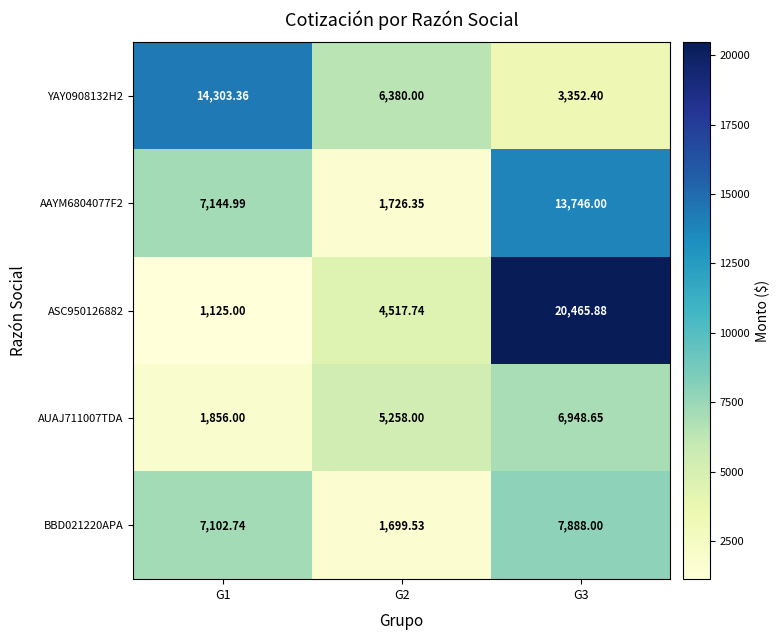

Is the value of BBD021220APA at G1 greater than the value of AUAJ711007TDA at G2?

Yes